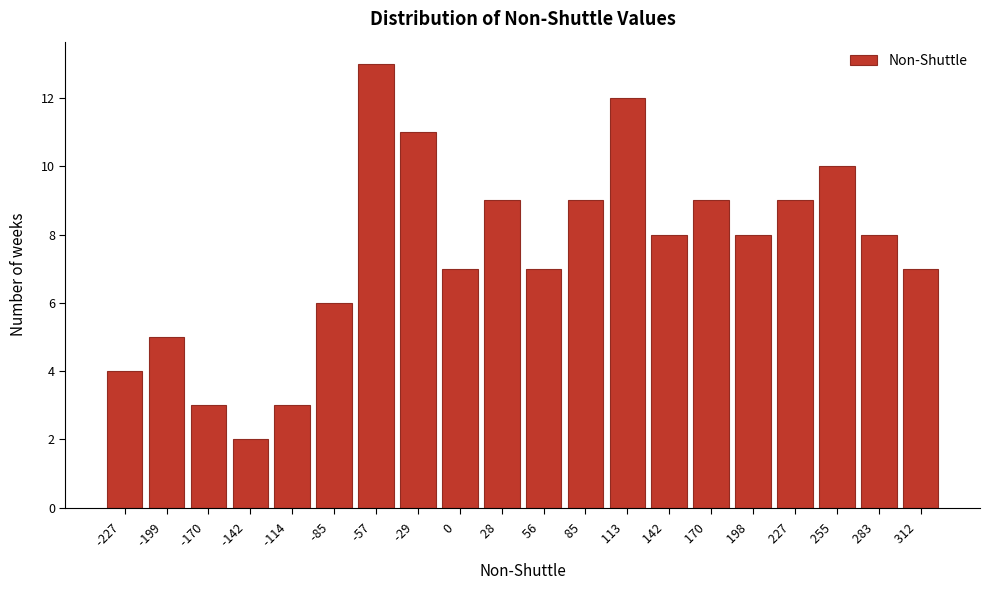

Reading left to right, what are all the values shown in this chart?

-227  =4	-199  =5	-170  =3	-142  =2	-114  =3	-85  =6	-57  =13	-29  =11	0  =7	28  =9	56  =7	85  =9	113  =12	142  =8	170  =9	198  =8	227  =9	255  =10	283  =8	312  =7